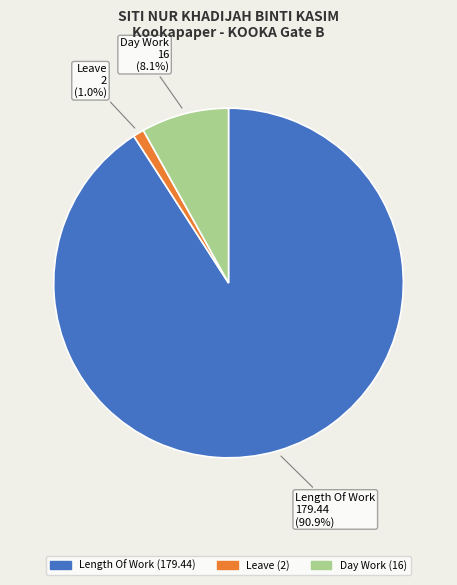

True or false: Length Of Work accounts for 91% of the total.

True